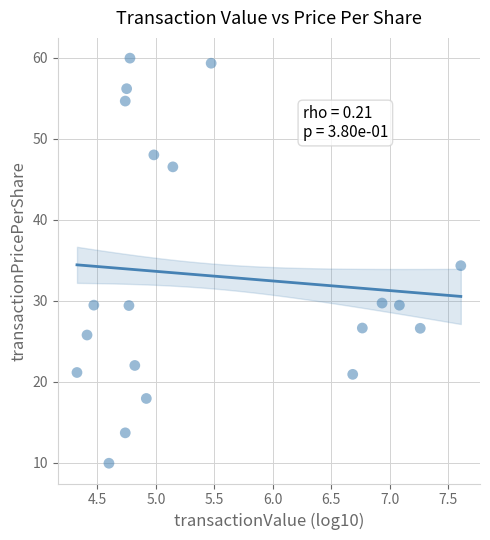

What is the range of X values (max minus min)?

3.3